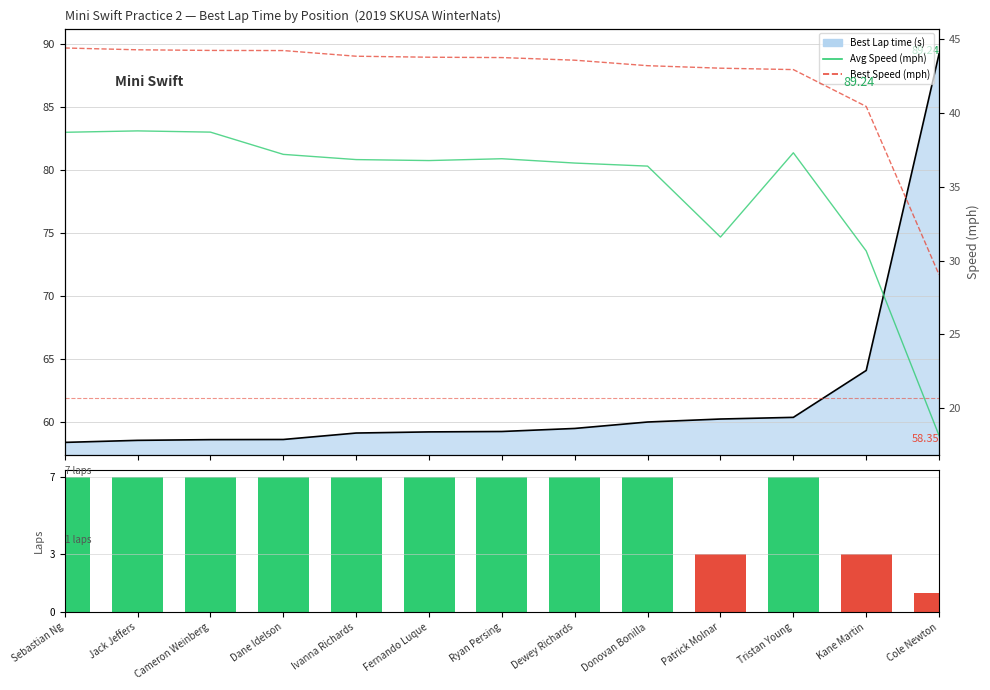

Between Donovan Bonilla and Cole Newton, which is larger?

Donovan Bonilla